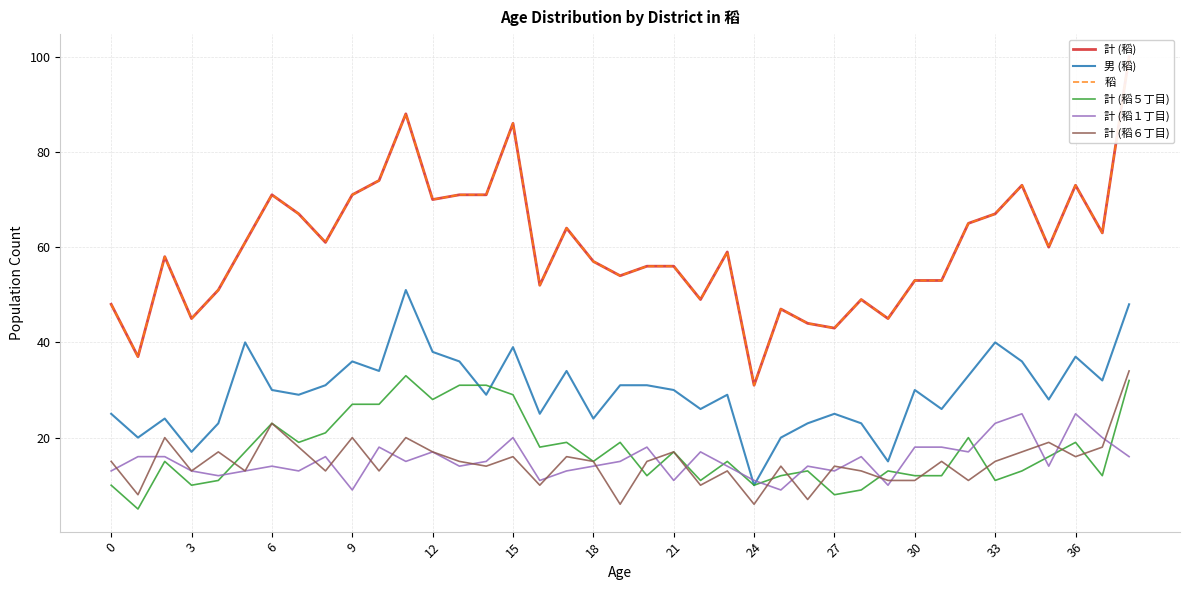

How many data points in 計 (稻１丁目) are above 15?

17